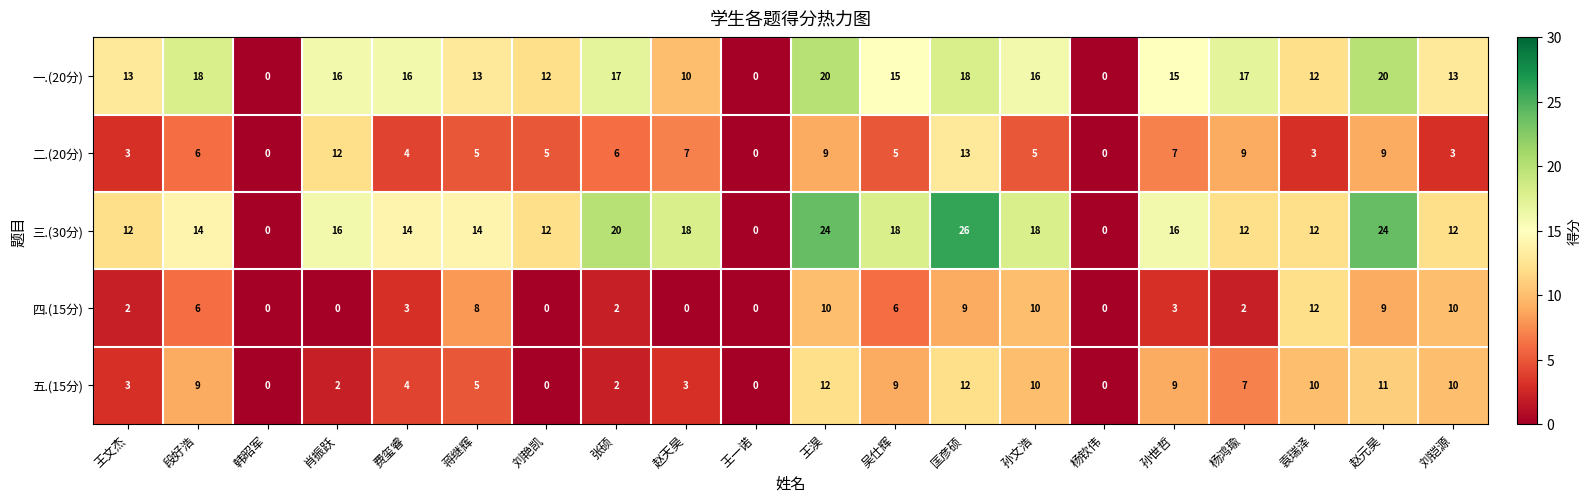

At how many categories does at least one series exceed 15?

12